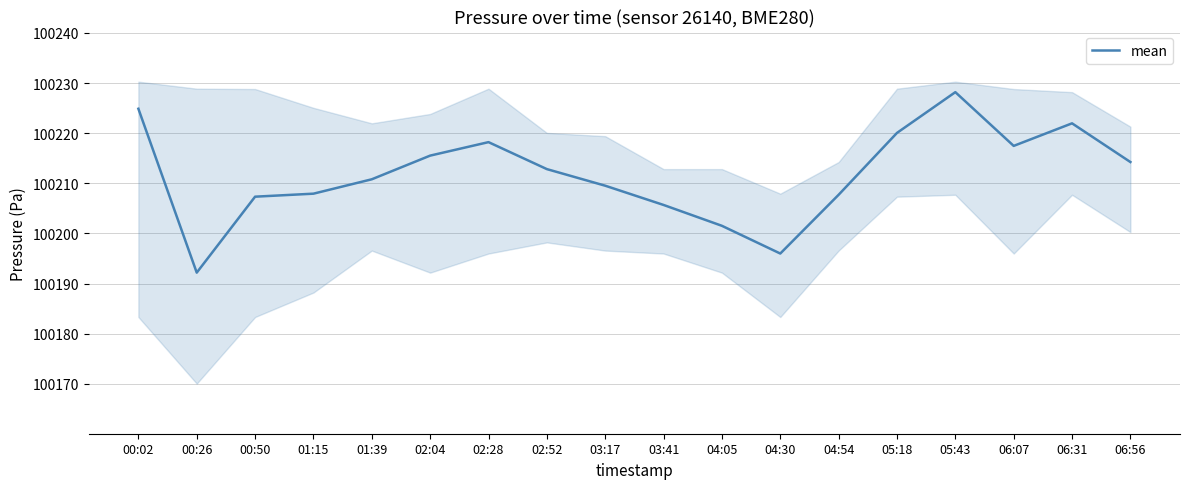

At which label is the value closest to 100210?

03:17